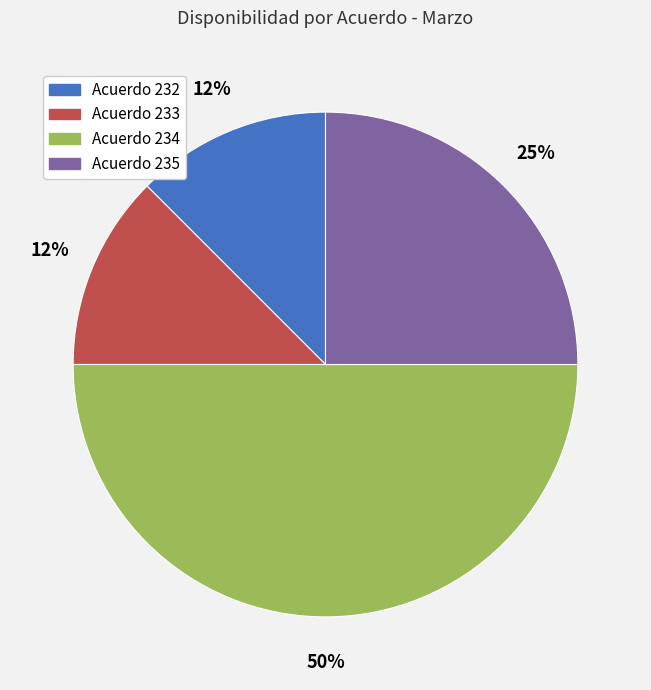

Does Acuerdo 233 account for over 50% of the chart?

No